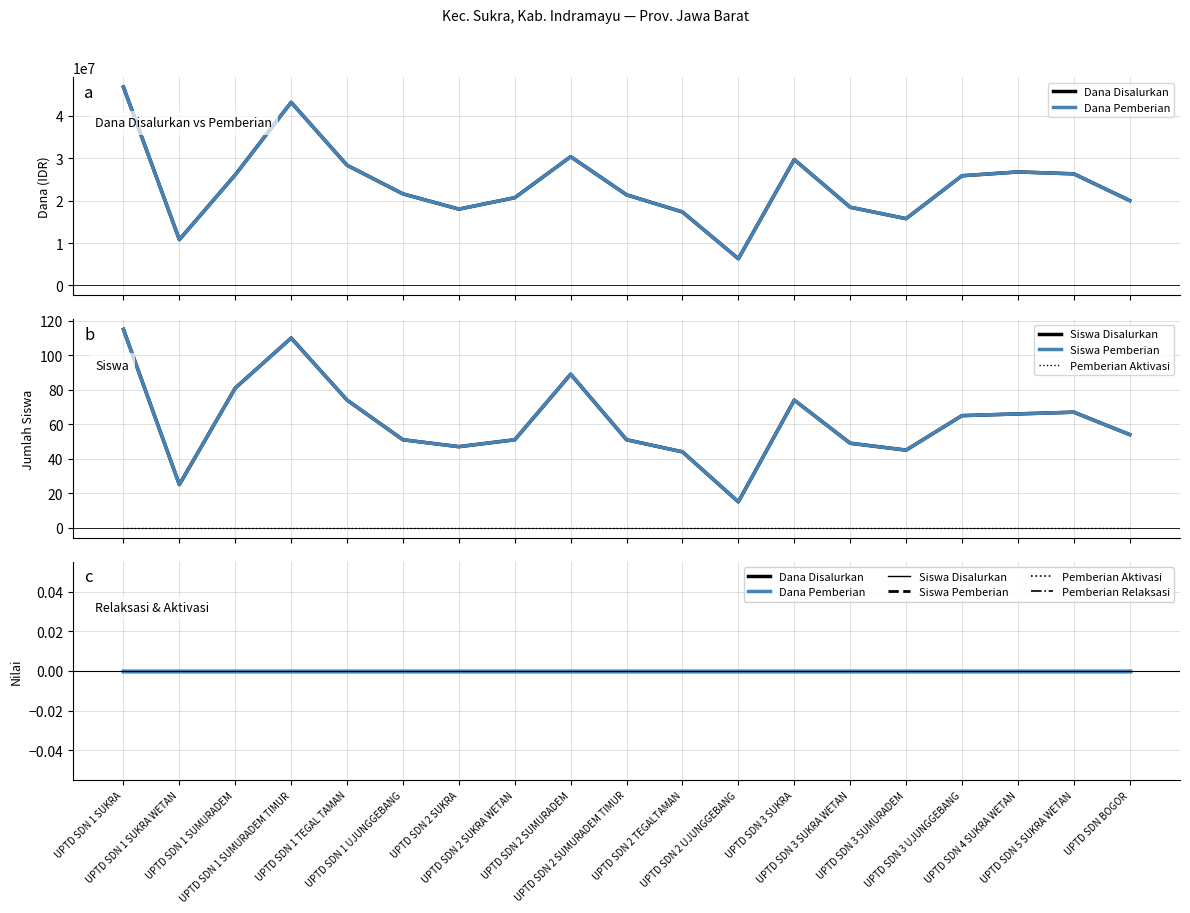

Which series changed the most between UPTD SDN 1 SUMURADEM and UPTD SDN 2 TEGALTAMAN?

Dana Disalurkan